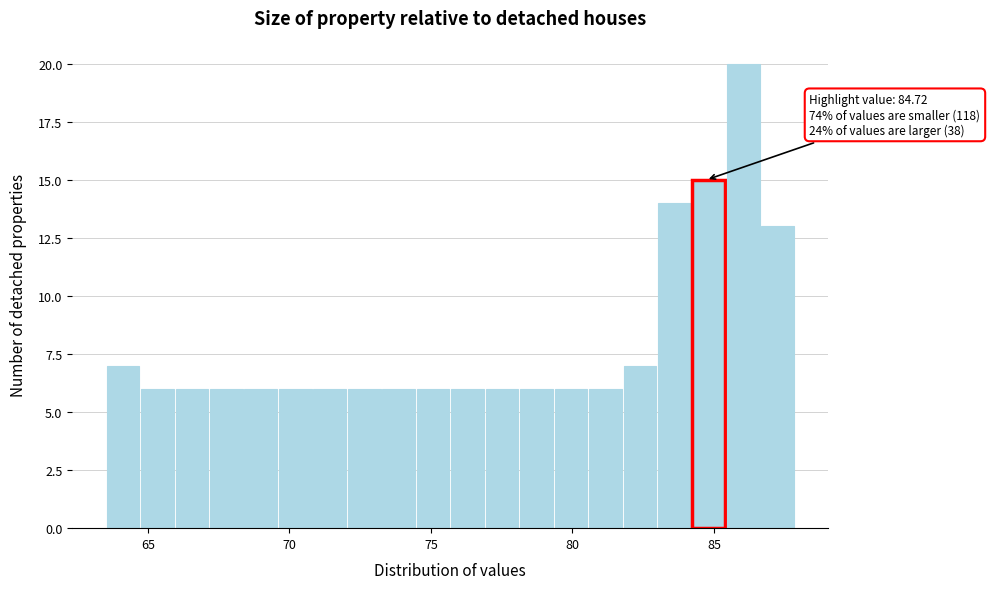

Read against the x-axis, roughly where is the centre of the tallest bar?

86.0